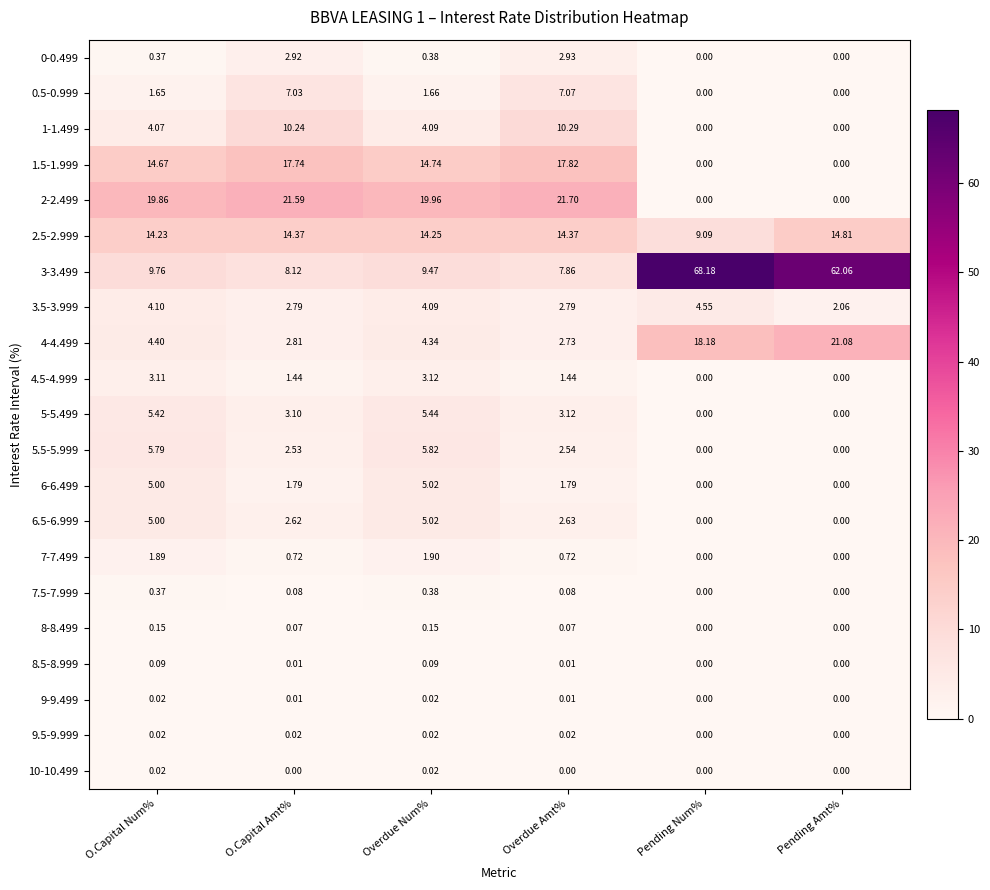

At which label does 3.5-3.999 reach its peak?

Pending Num%